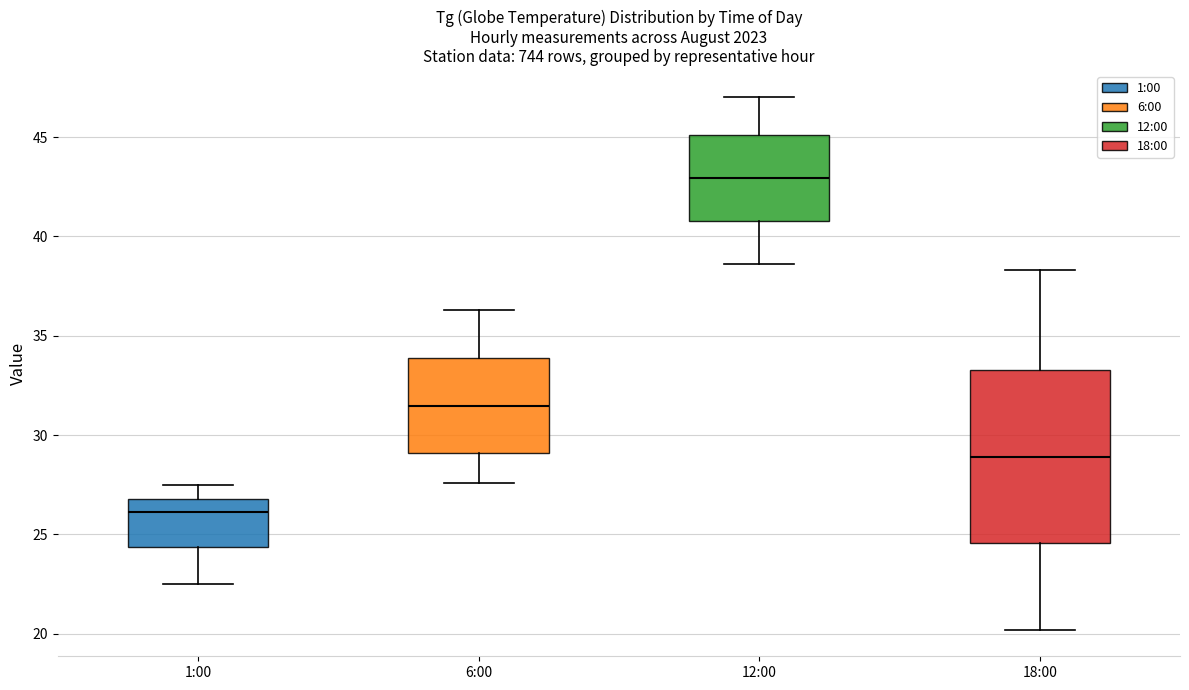

Reading left to right, transcribe this box plot: for each box, give where its median line is, the range the box spans, and where its two whiskers end, as read against the y-axis. The values are not printed on the chart, so give them approximately, as read against the axis.

1:00: median 26.0, box 24.5 to 27.0, whiskers 22.5 to 27.5
6:00: median 31.5, box 29.0 to 34.0, whiskers 27.5 to 36.5
12:00: median 43.0, box 41.0 to 45.0, whiskers 38.5 to 47.0
18:00: median 29.0, box 24.5 to 33.5, whiskers 20.0 to 38.5